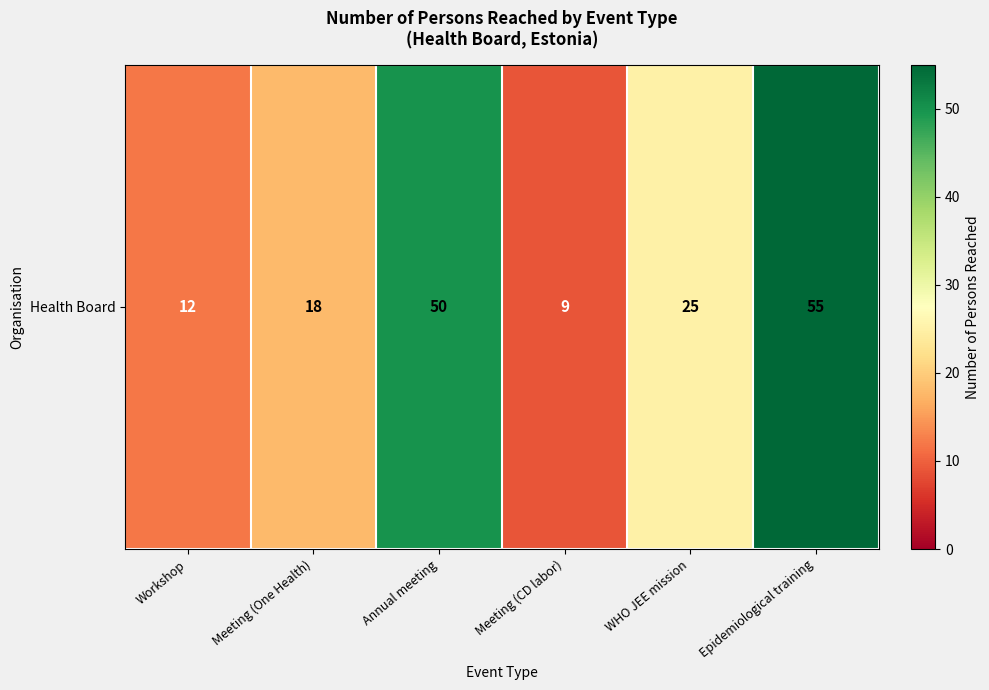

Count the number of categories in the chart.

6